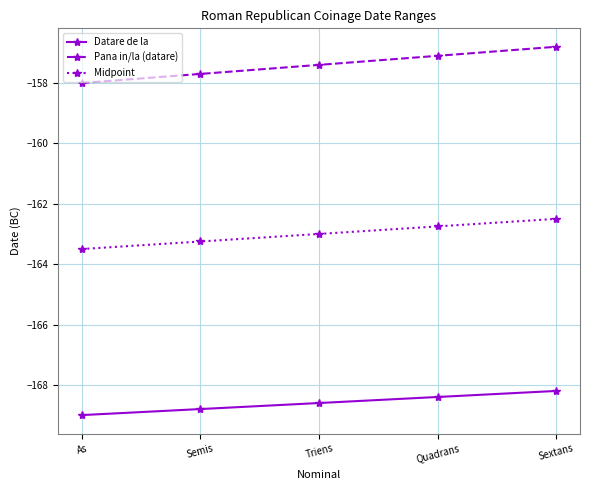

Does the chart have visible grid lines?

Yes